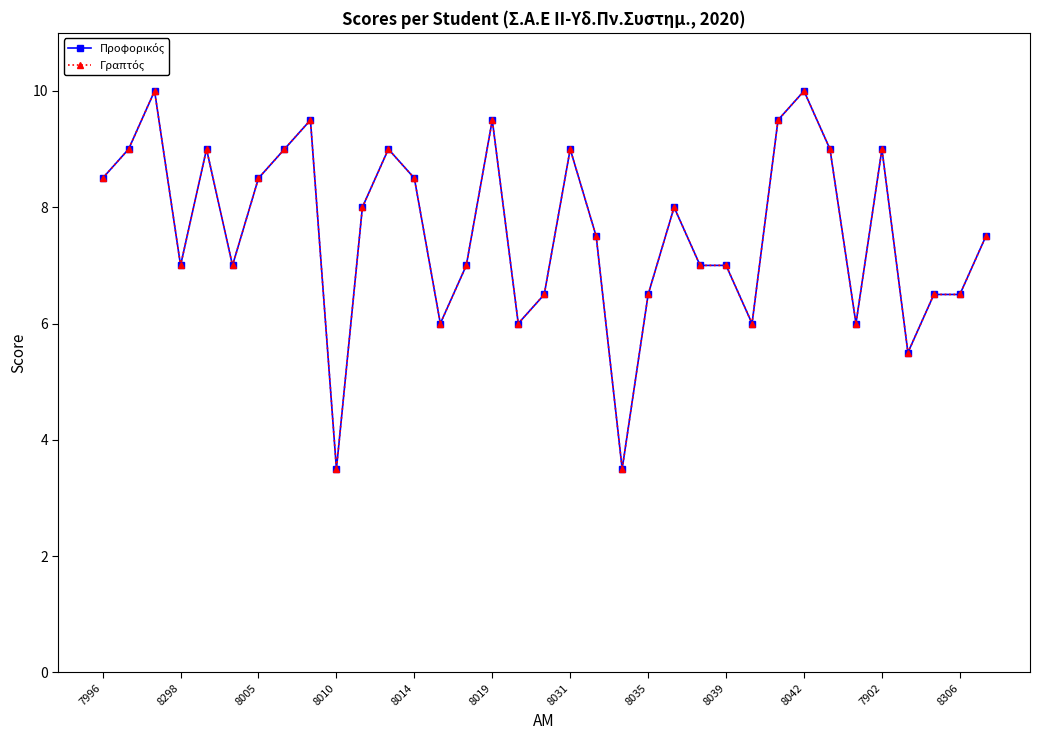

Which series has the widest spread of values?

Προφορικός